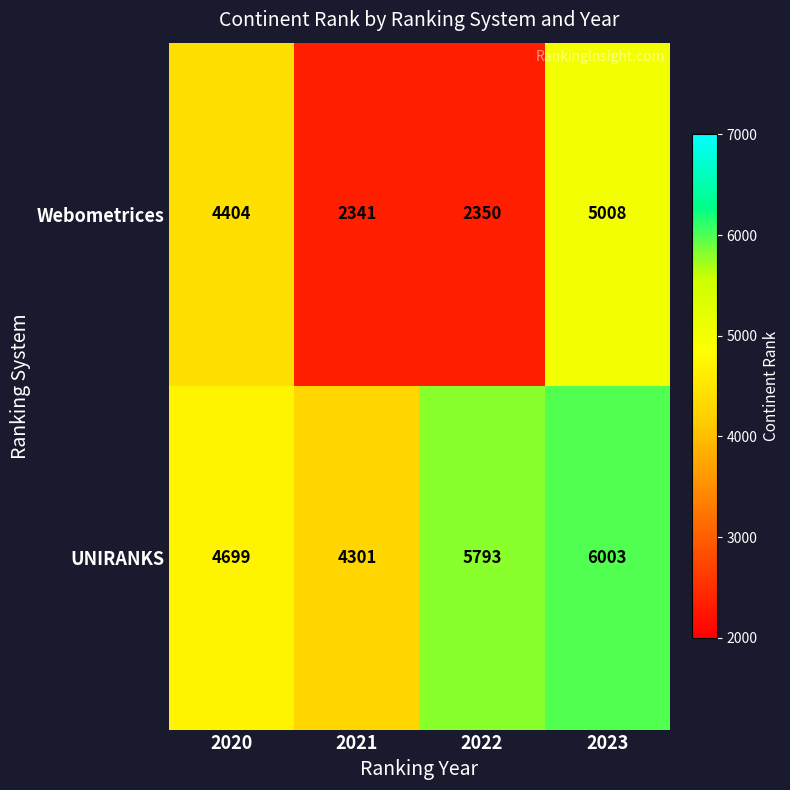

Reading left to right, extract all data points from this chart.

Webometrices: 4404	2341	2350	5008
UNIRANKS: 4699	4301	5793	6003